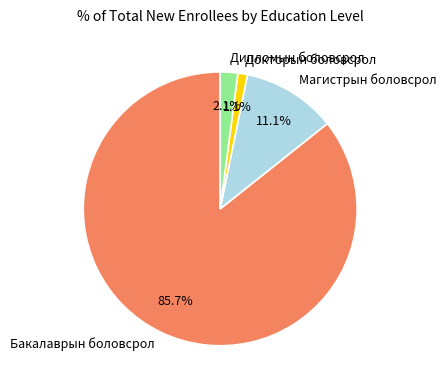

Is the sum of Дипломын боловсрол and Магистрын боловсрол greater than half?

No